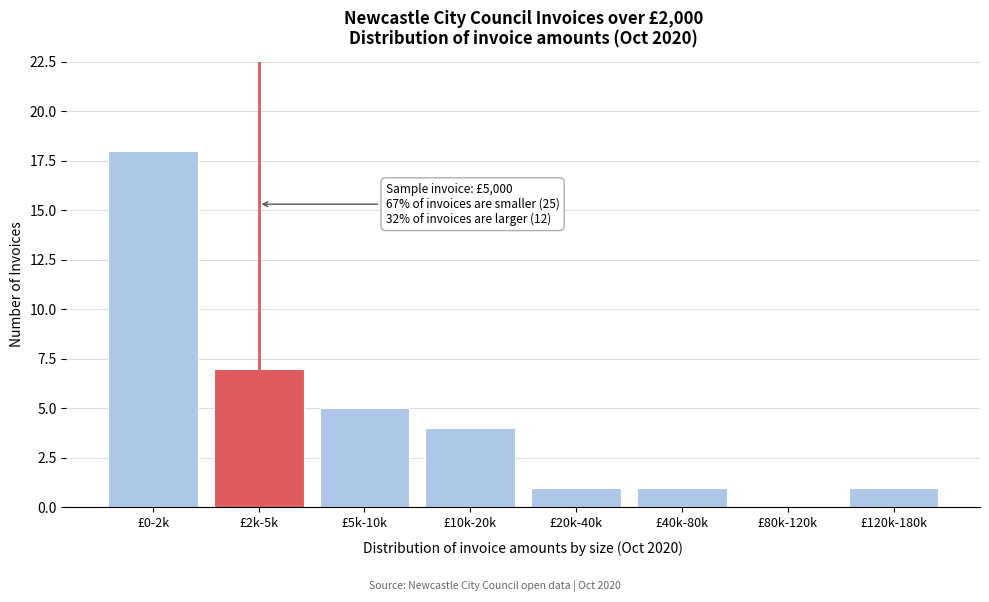

Reading left to right, transcribe all the data shown in this chart.

£0-2k=18	£2k-5k=7	£5k-10k=5	£10k-20k=4	£20k-40k=1	£40k-80k=1	£80k-120k=0	£120k-180k=1